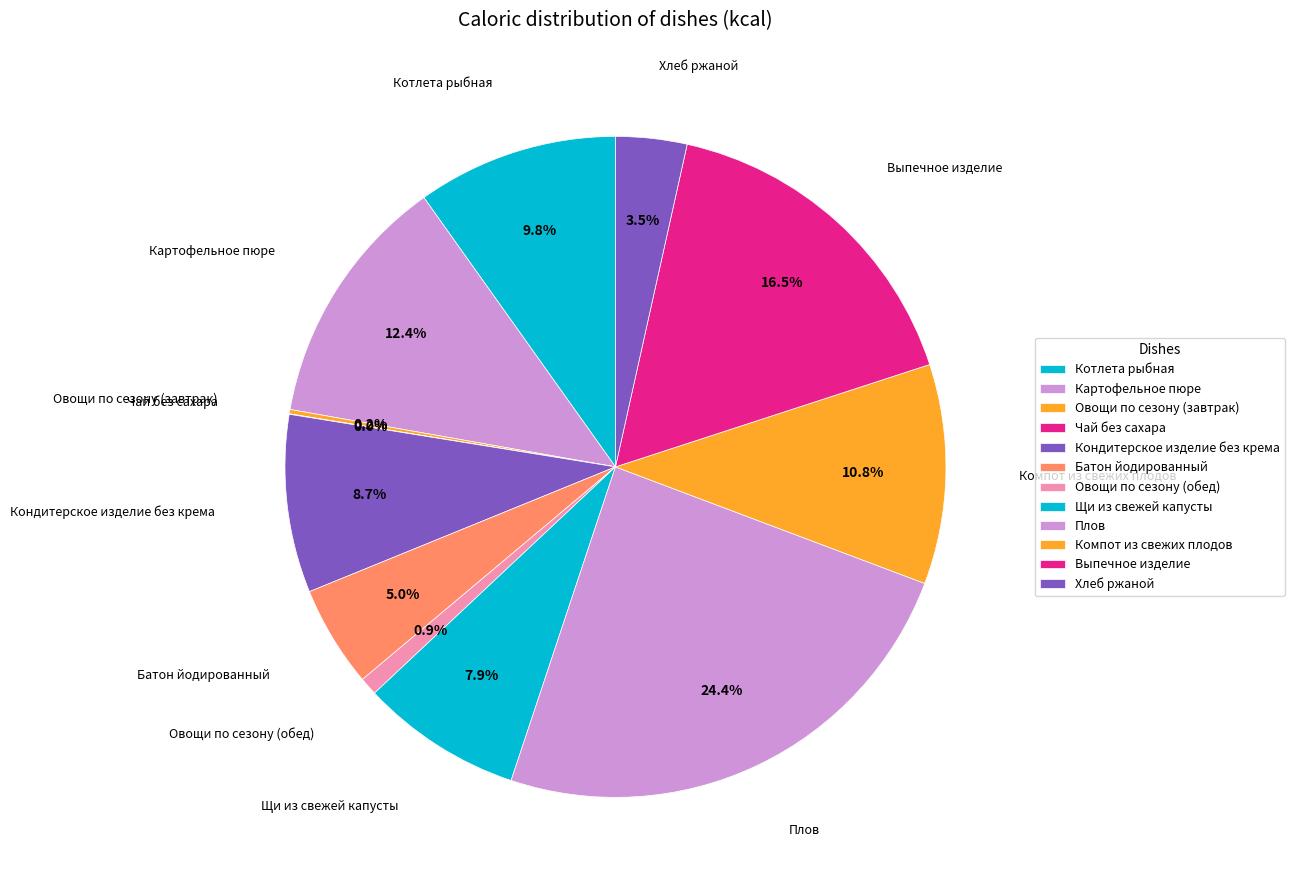

How much of the chart is everything except Картофельное пюре?

87.6%